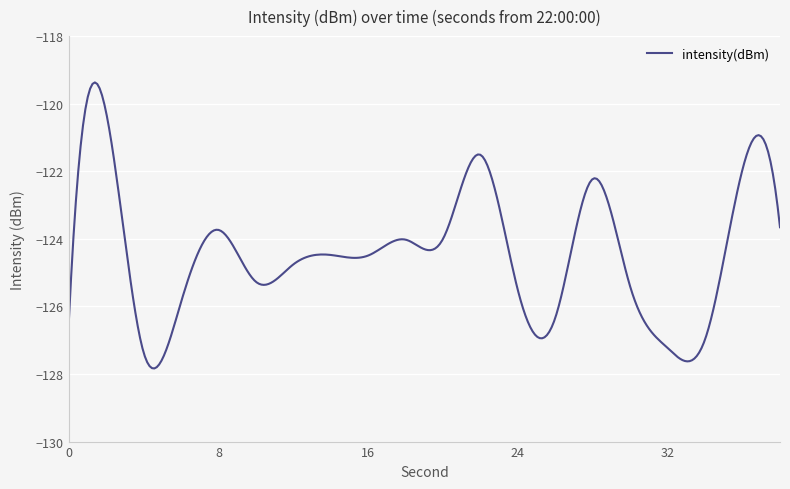

What is the difference between the maximum and second lowest values?

8.5